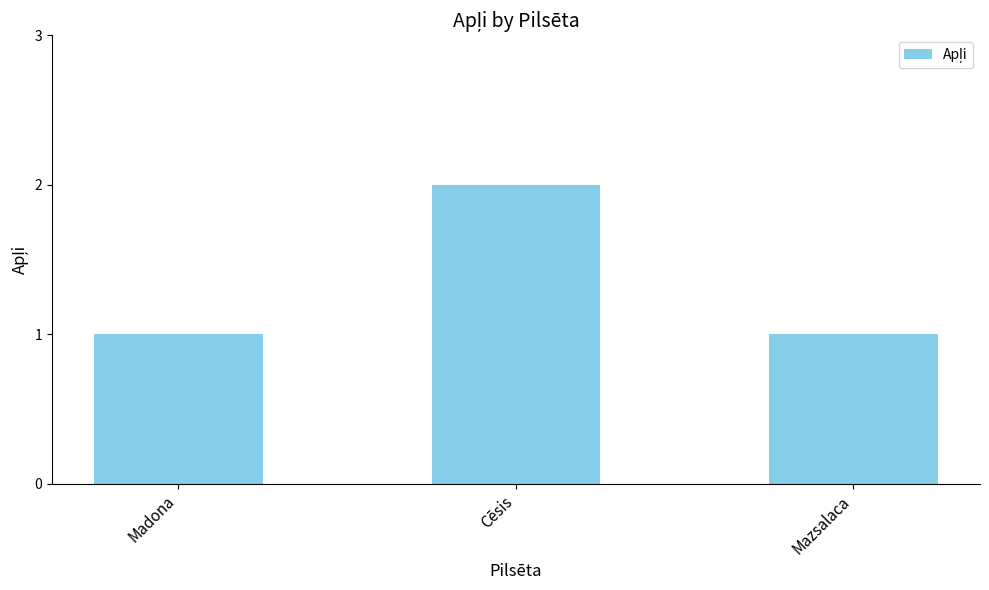

Reading right to left, list all the values displayed in this chart.

1	2	1